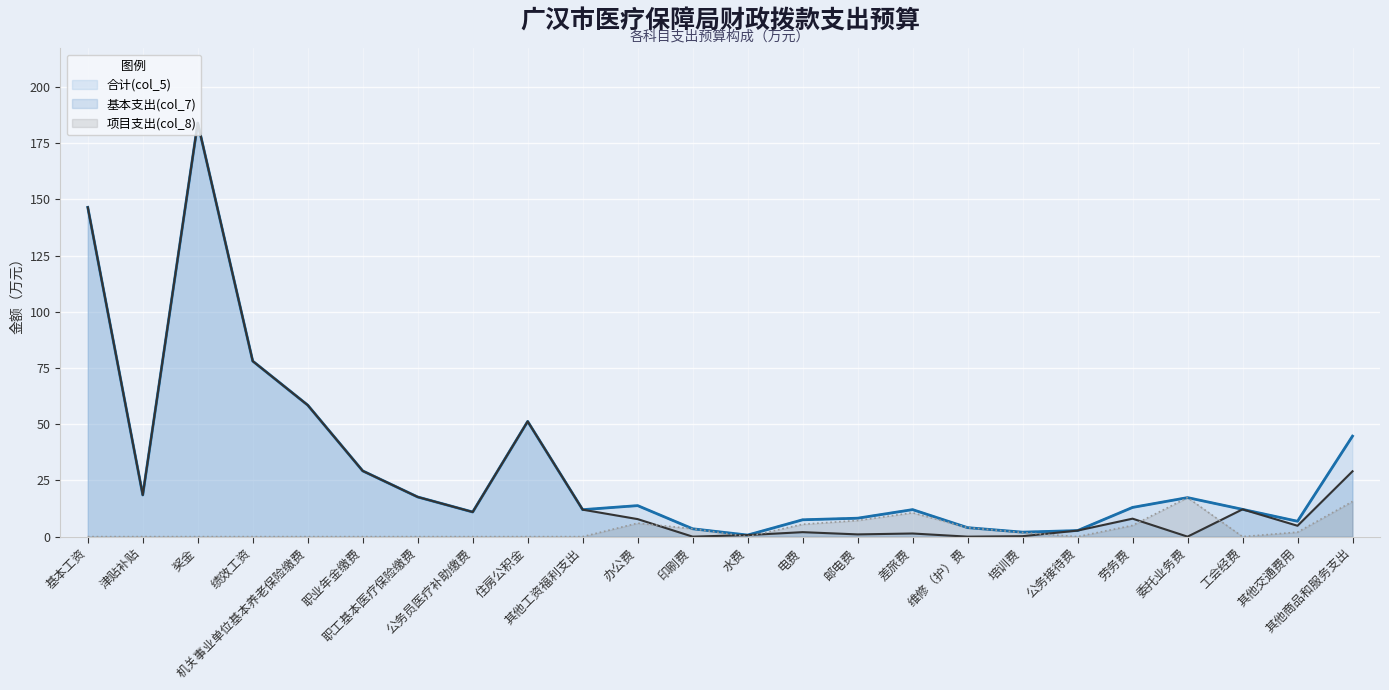

True or false: 合计(col_5) and 项目支出(col_8) intersect in this chart.

False